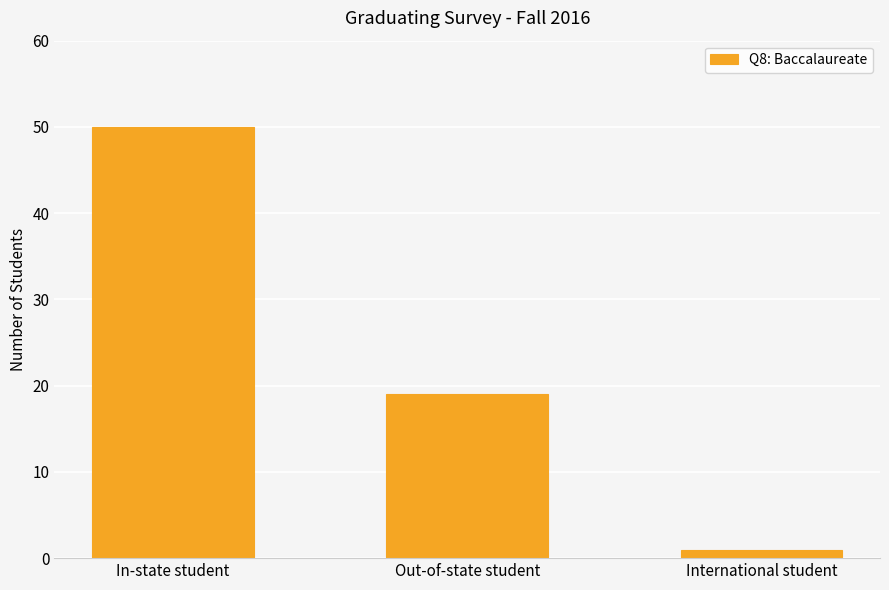

What is the difference between the values at International student and Out-of-state student?

18